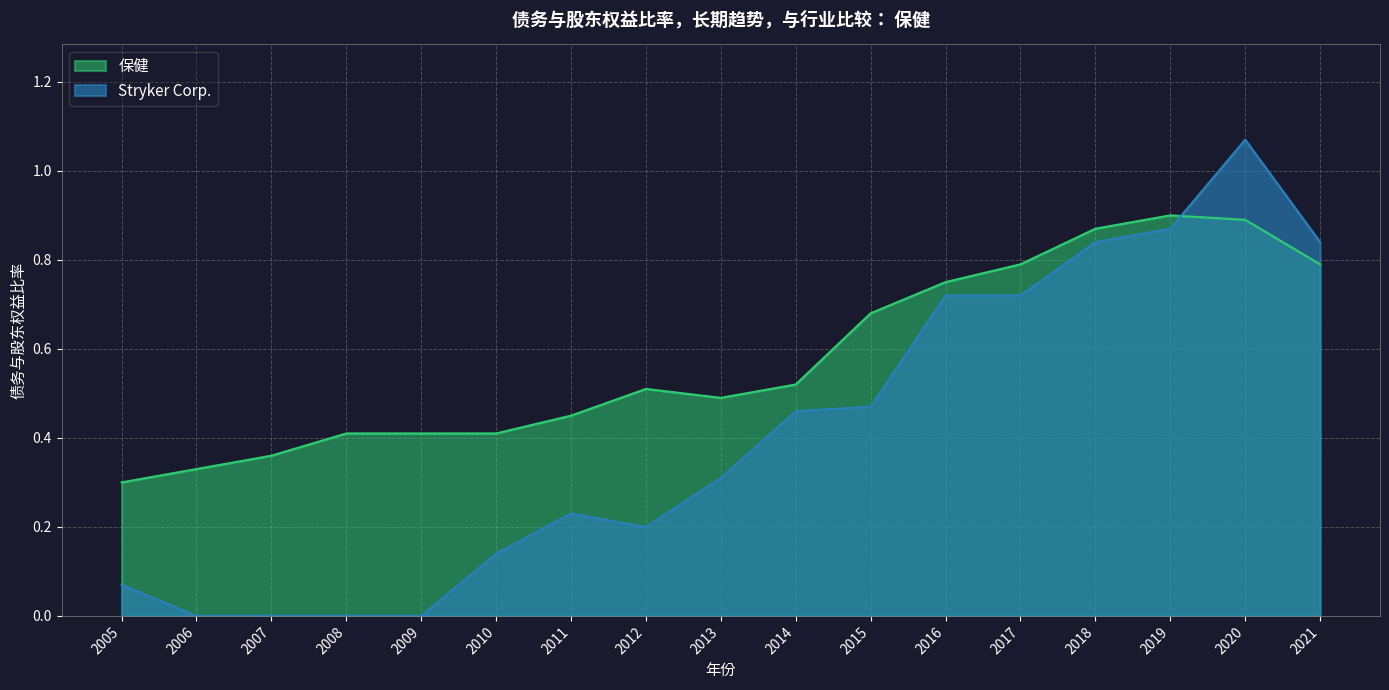

The Stryker Corp. series shows 0.5 at 2009. True or false?

False